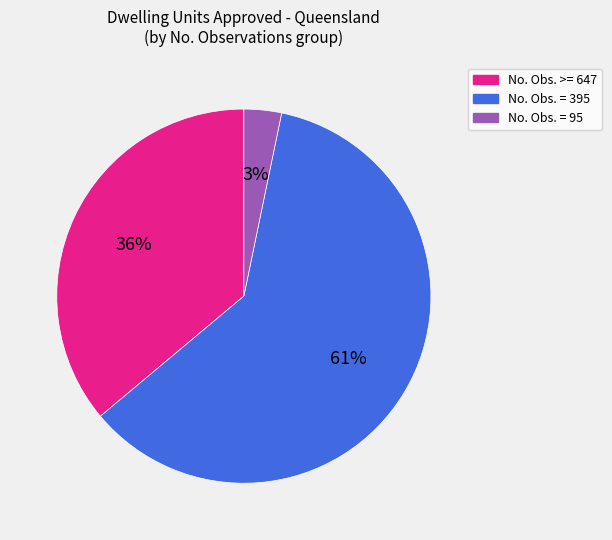

To the nearest percent, what is the average slice percentage?

33%